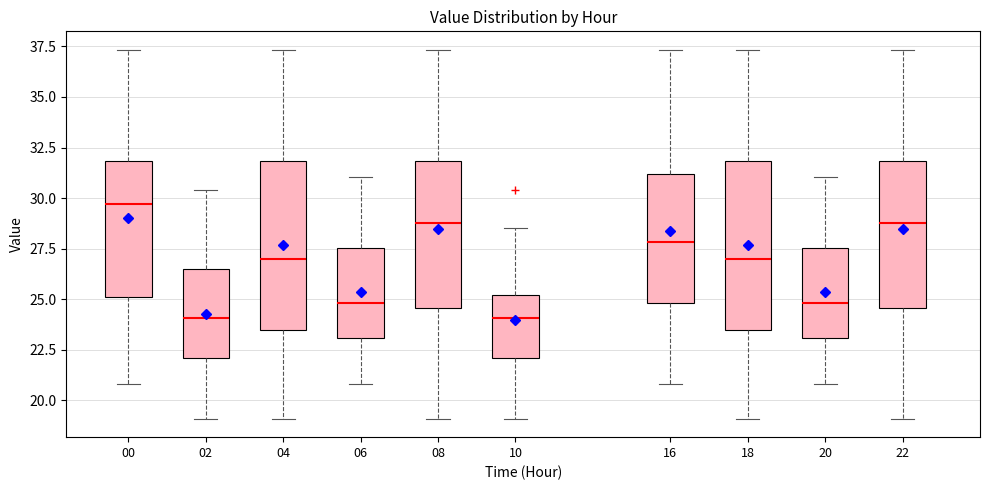

Reading left to right, read every box against the y-axis: the position of its median line, the range the box covers, and the ends of its whiskers. The values are not printed on the chart, so give them approximately, as read against the axis.

00: median 29.5, box 25.0 to 32.0, whiskers 21.0 to 37.5
02: median 24.0, box 22.0 to 26.5, whiskers 19.0 to 30.5
04: median 27.0, box 23.5 to 32.0, whiskers 19.0 to 37.5
06: median 25.0, box 23.0 to 27.5, whiskers 21.0 to 31.0
08: median 29.0, box 24.5 to 32.0, whiskers 19.0 to 37.5
10: median 24.0, box 22.0 to 25.0, whiskers 19.0 to 28.5
16: median 28.0, box 25.0 to 31.0, whiskers 21.0 to 37.5
18: median 27.0, box 23.5 to 32.0, whiskers 19.0 to 37.5
20: median 25.0, box 23.0 to 27.5, whiskers 21.0 to 31.0
22: median 29.0, box 24.5 to 32.0, whiskers 19.0 to 37.5